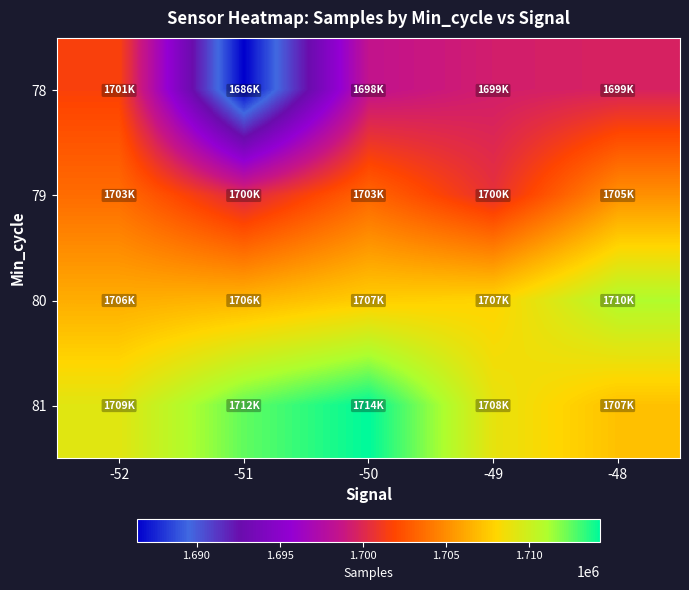

Rank the series at -52 from lowest to highest value.

78, 79, 80, 81